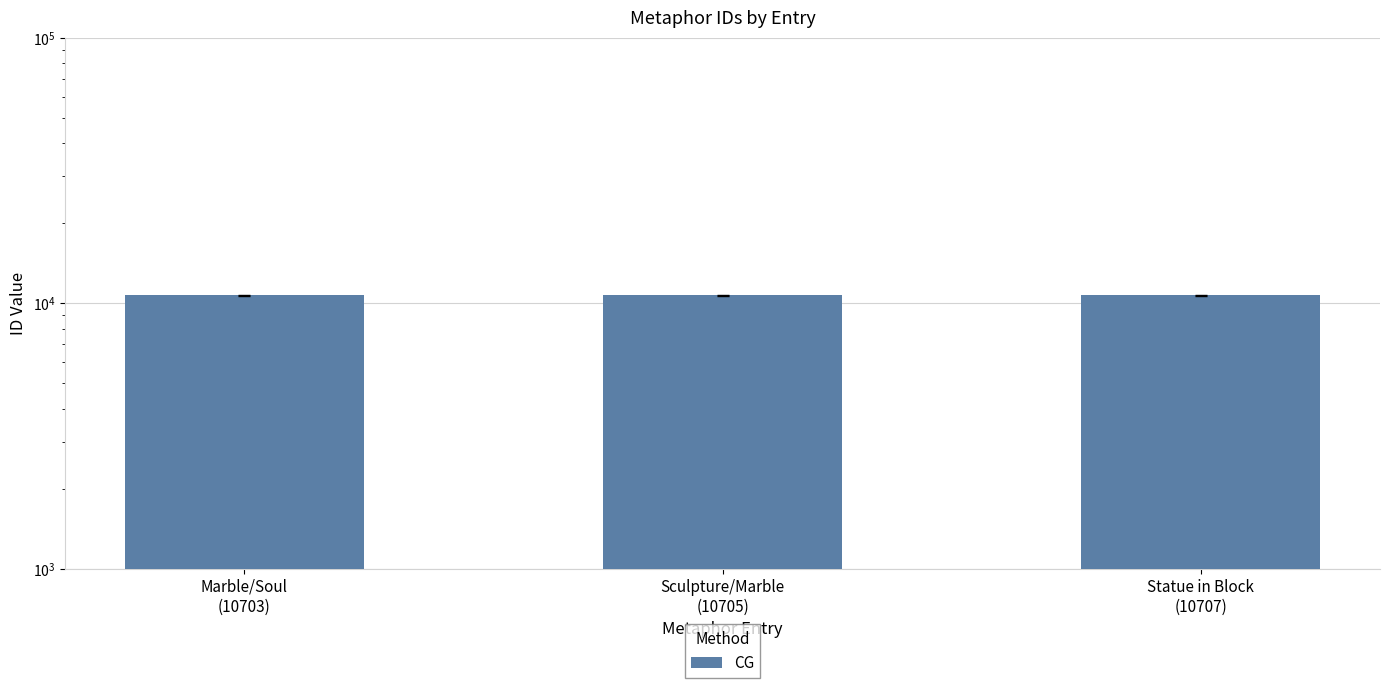

What is the label of the 1st bar from the left?

Marble/Soul
(10703)